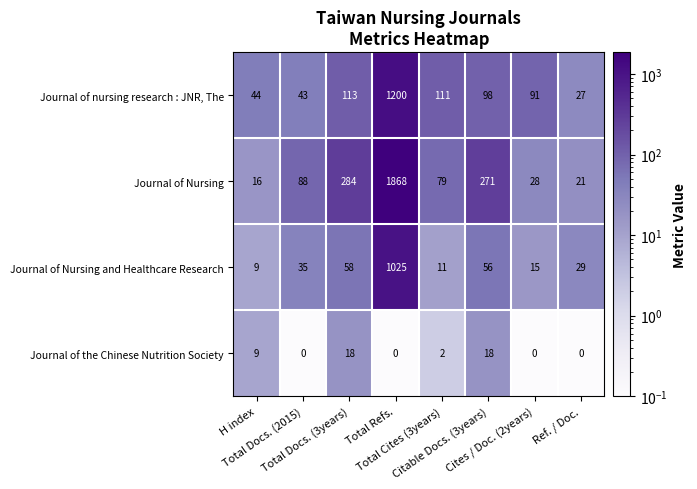

What is the average value of the Journal of nursing research : JNR, The series?

216